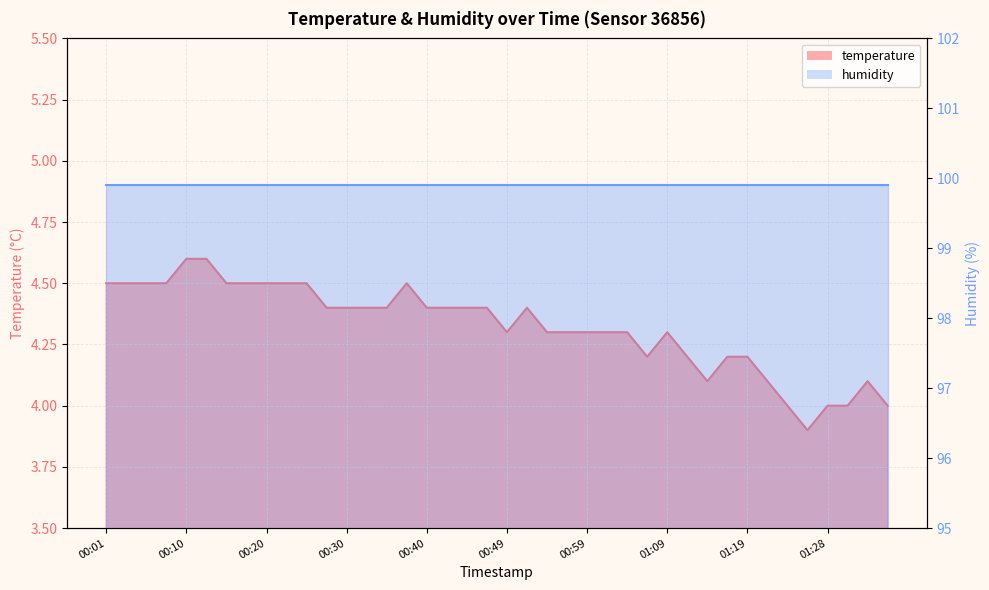

How many points are higher than both their immediate neighbors (excluding endpoints)?

4